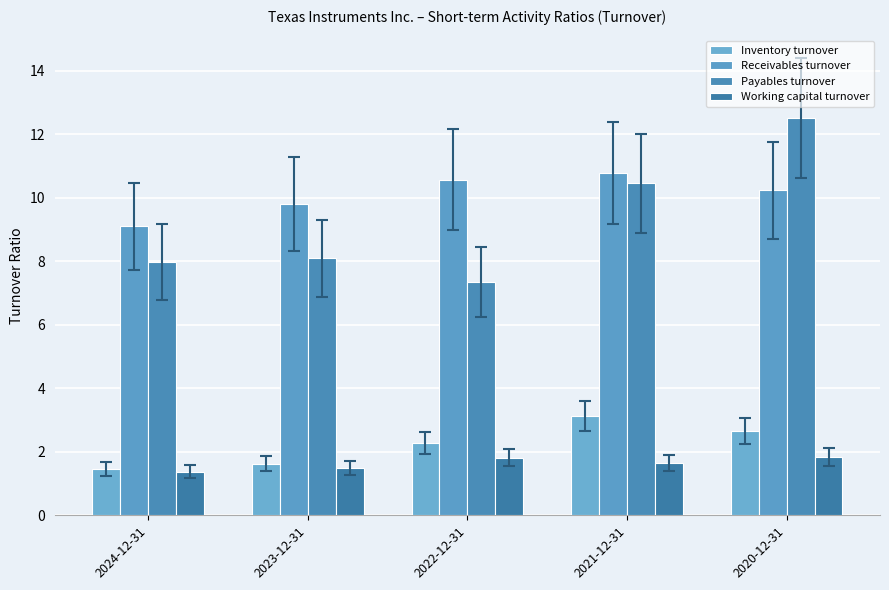

Which series changed the most between 2022-12-31 and 2021-12-31?

Payables turnover